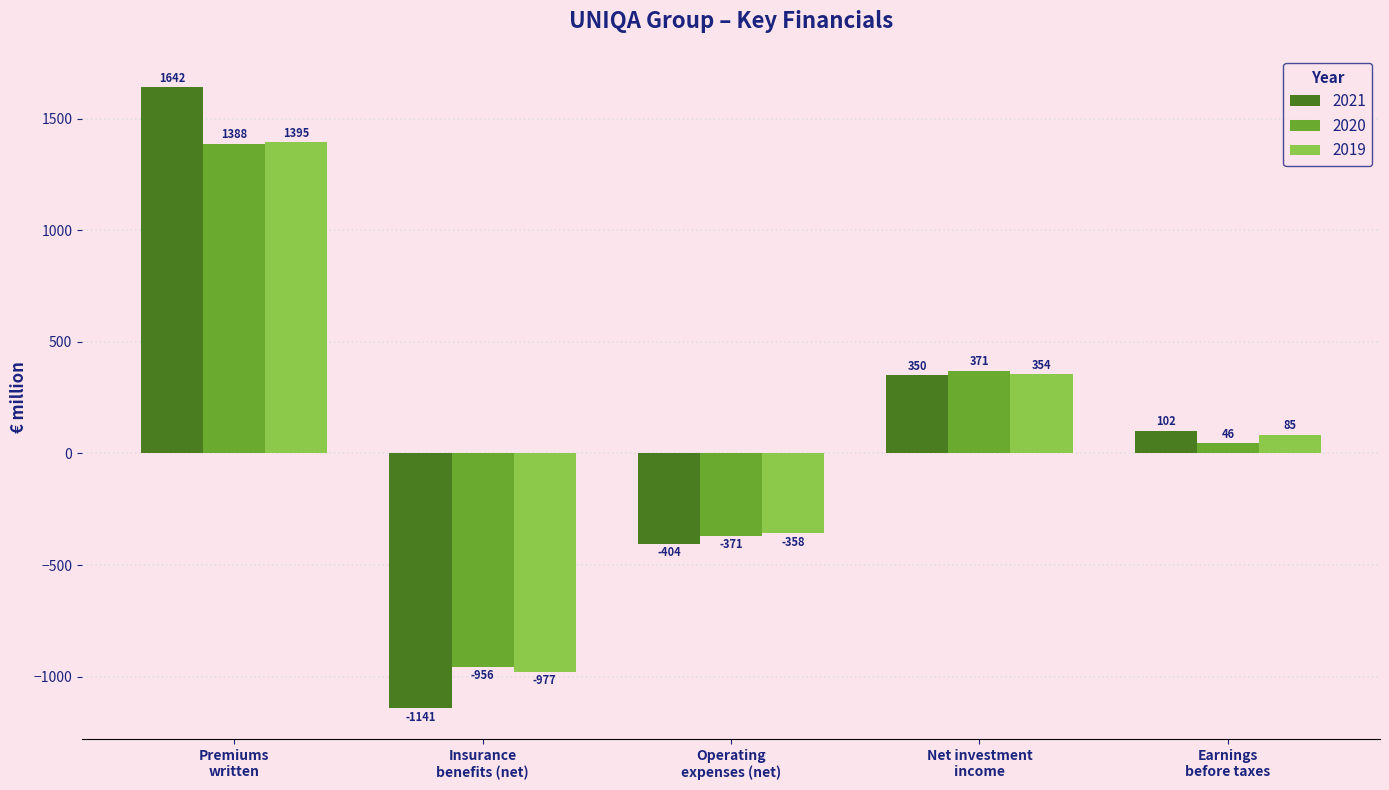

List the series in order of their peak value, lowest first.

2020, 2019, 2021